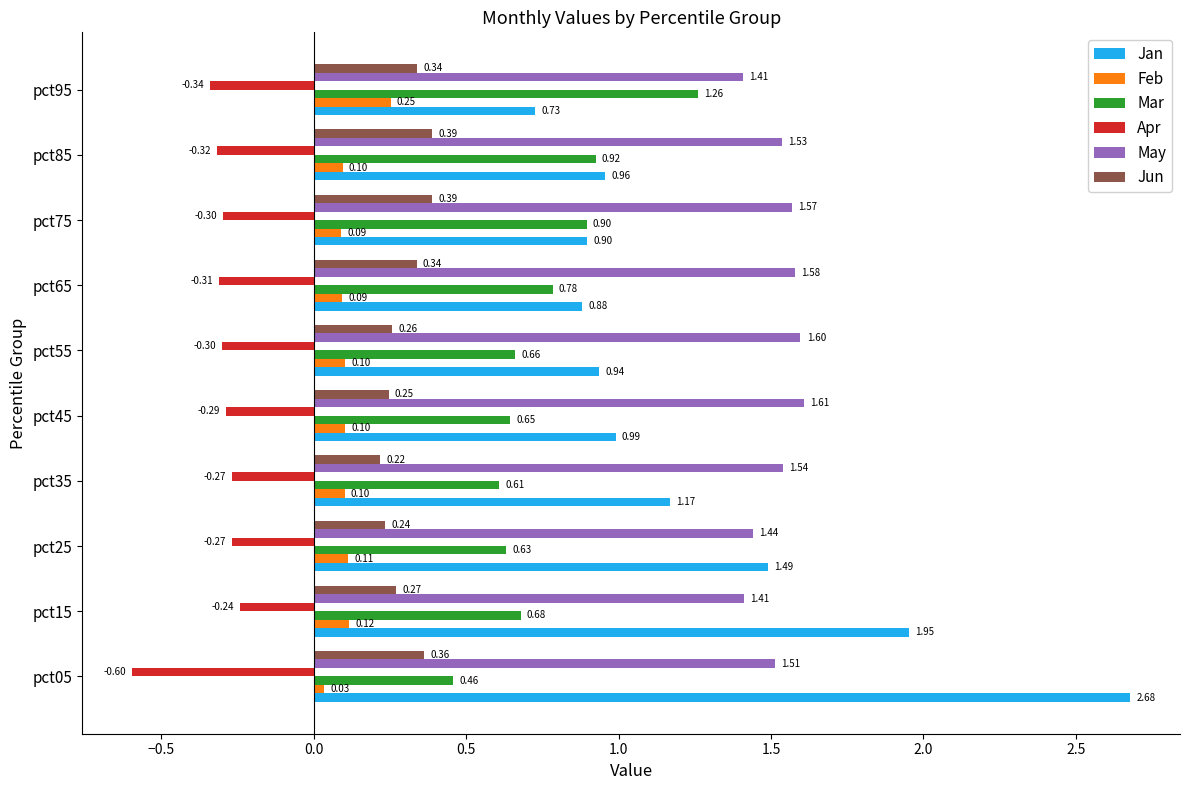

Is the value of Jun at pct15 greater than the value of Apr at pct15?

Yes